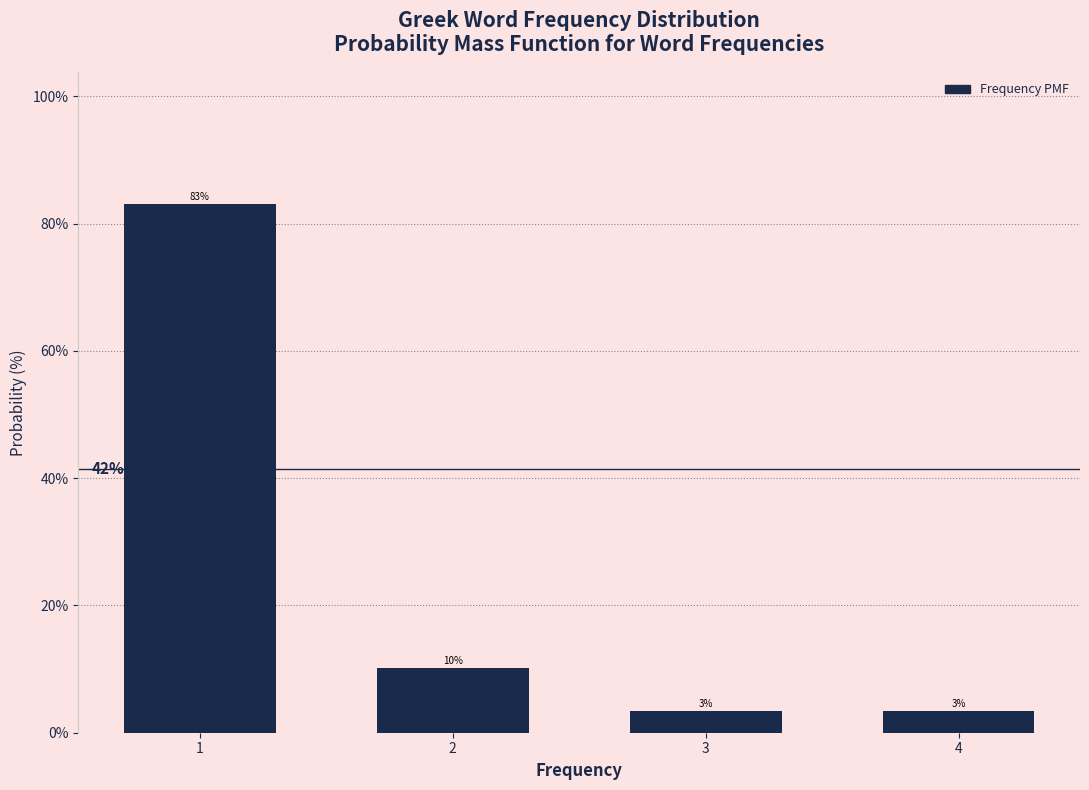

How many bars are there in total?

4